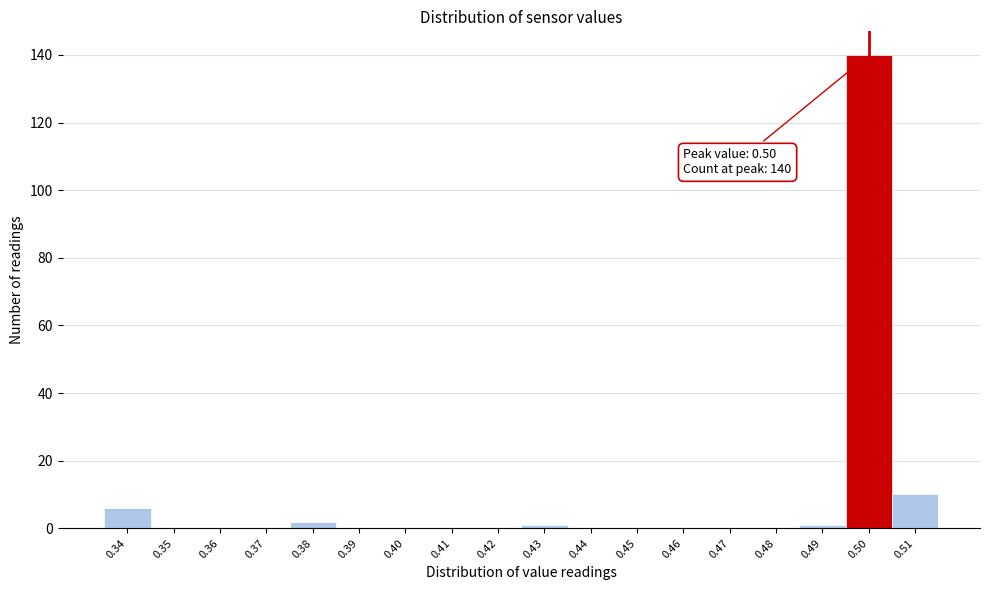

Which range on the x-axis has the tallest bar?

0.495 to 0.505